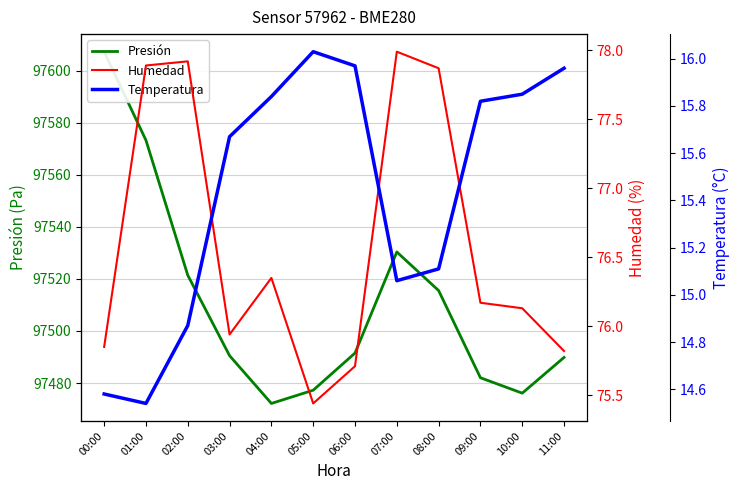

The value of Temperatura at 08:00 is 15.1. True or false?

True